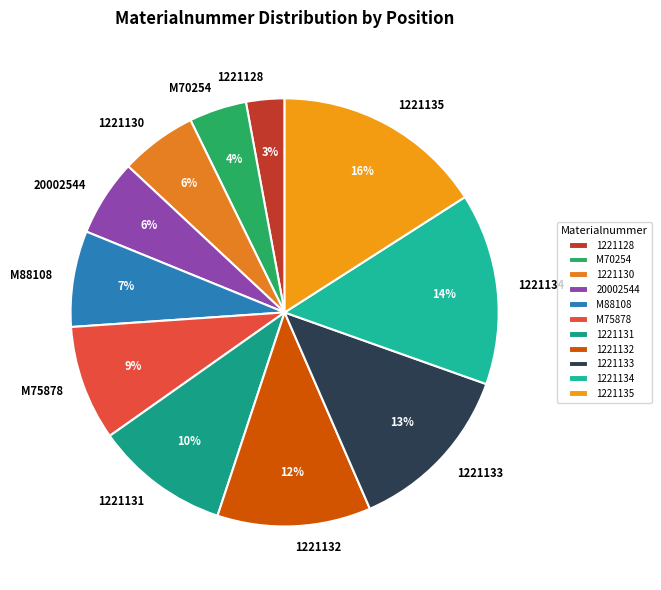

To the nearest percent, what is the combined percentage of M70254 and 20002544?

10%